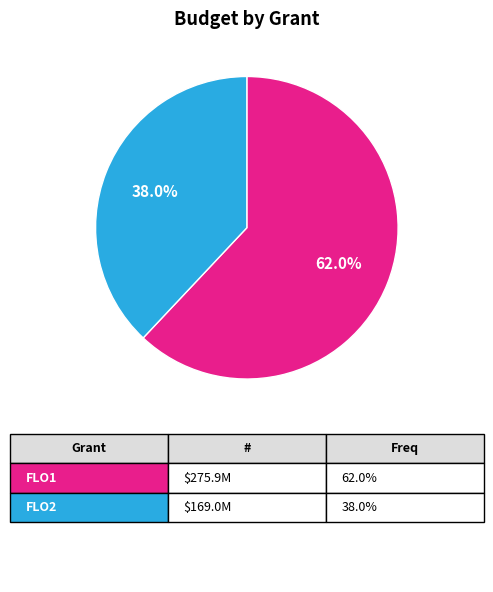

Does any single category account for the majority?

Yes